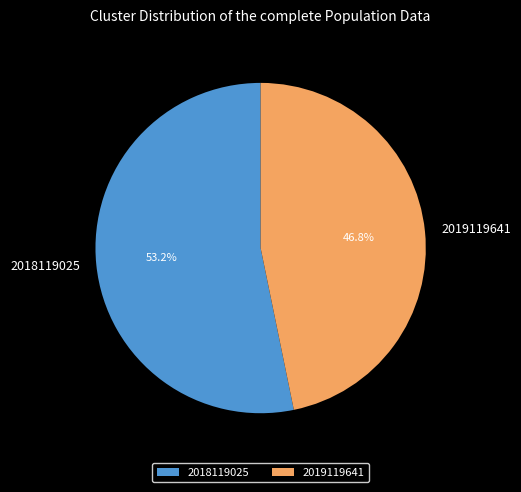

Approximately how many times larger is the value at 2018119025 compared to 2019119641?

1.1